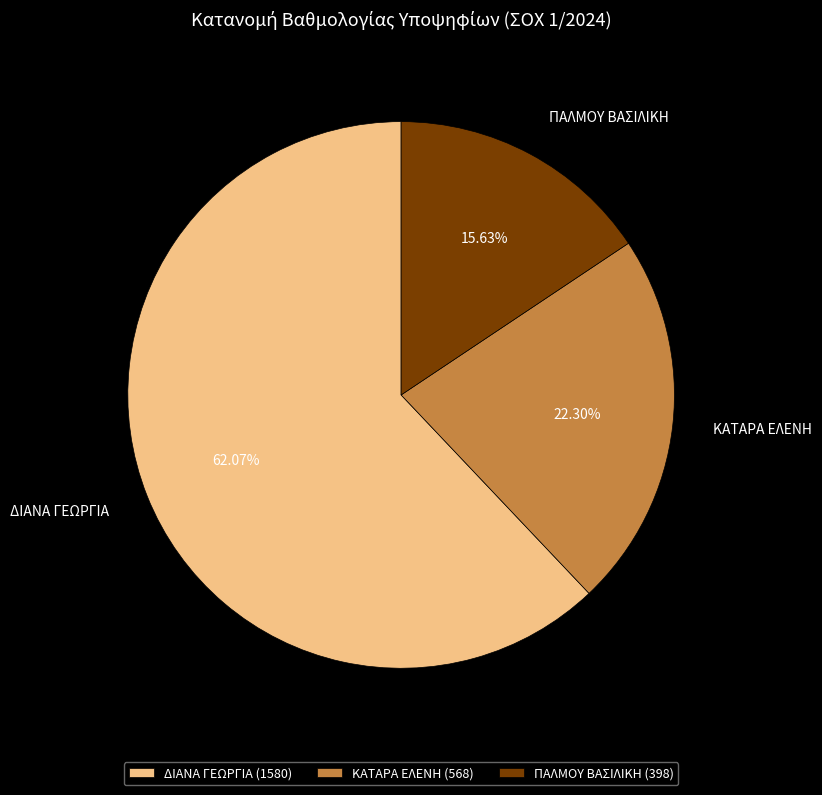

To the nearest percent, what is the combined percentage of ΠΑΛΜΟΥ ΒΑΣΙΛΙΚΗ and ΚΑΤΑΡΑ ΕΛΕΝΗ?

38%